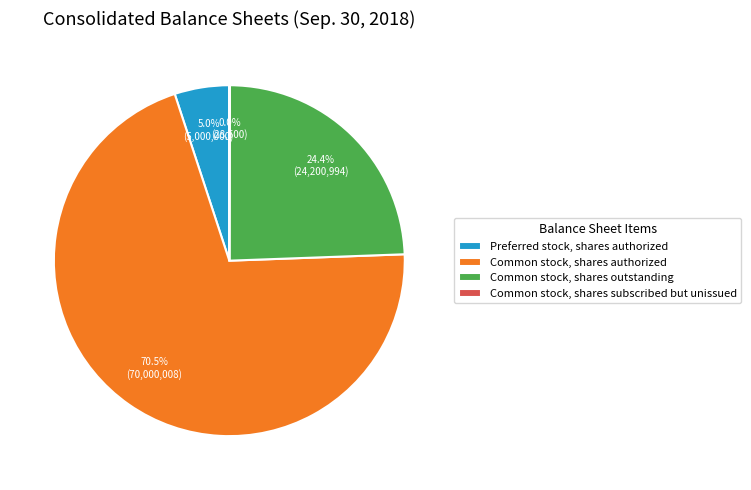

Which slice is the largest?

Common stock, shares authorized